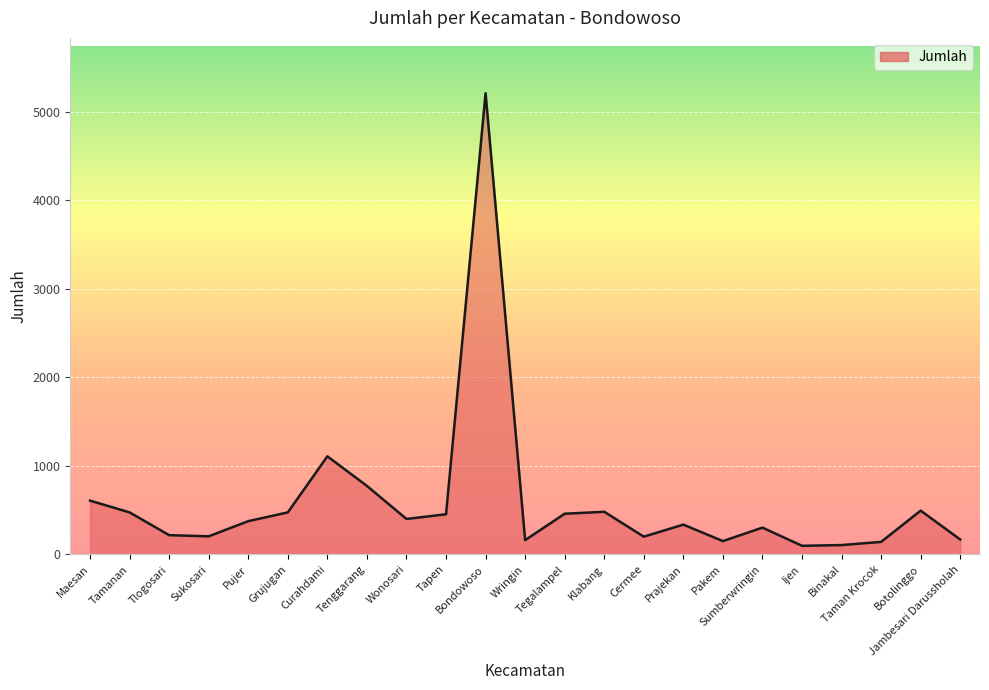

What is the difference between the maximum and minimum values?

5109